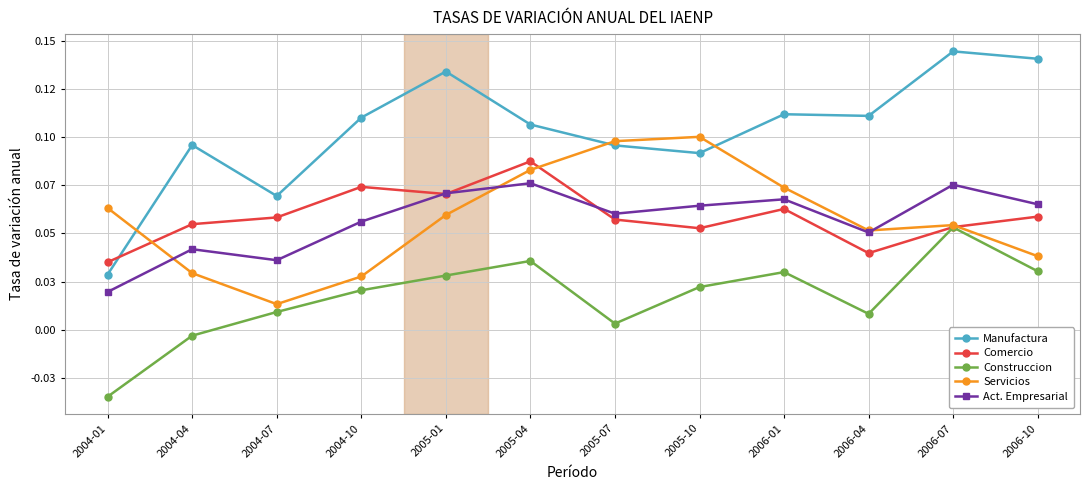

How many times do Servicios and Act. Empresarial cross each other?

3